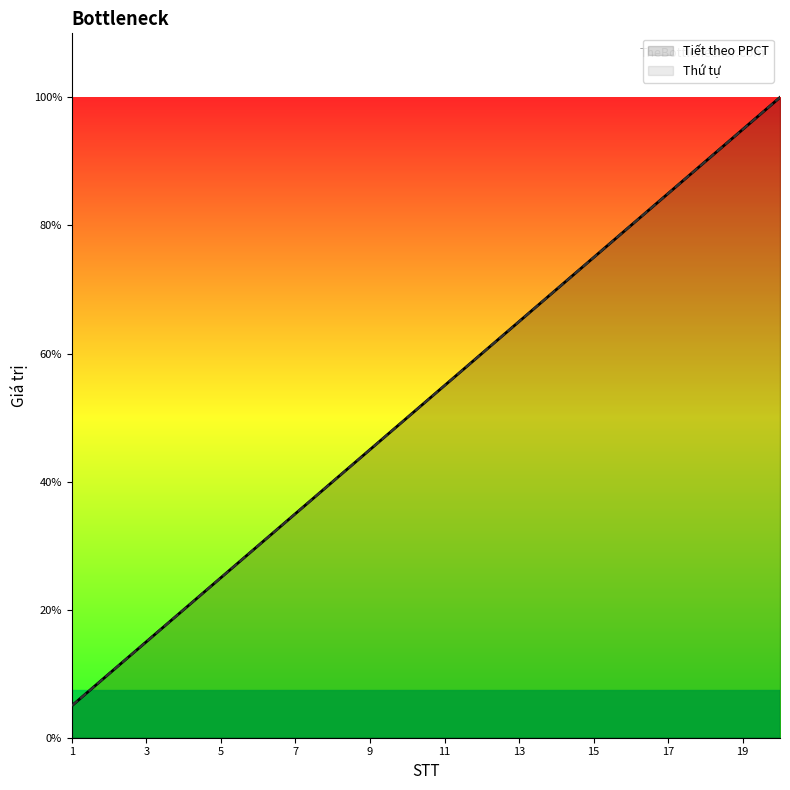

At which label does Thứ tự reach its minimum?

1